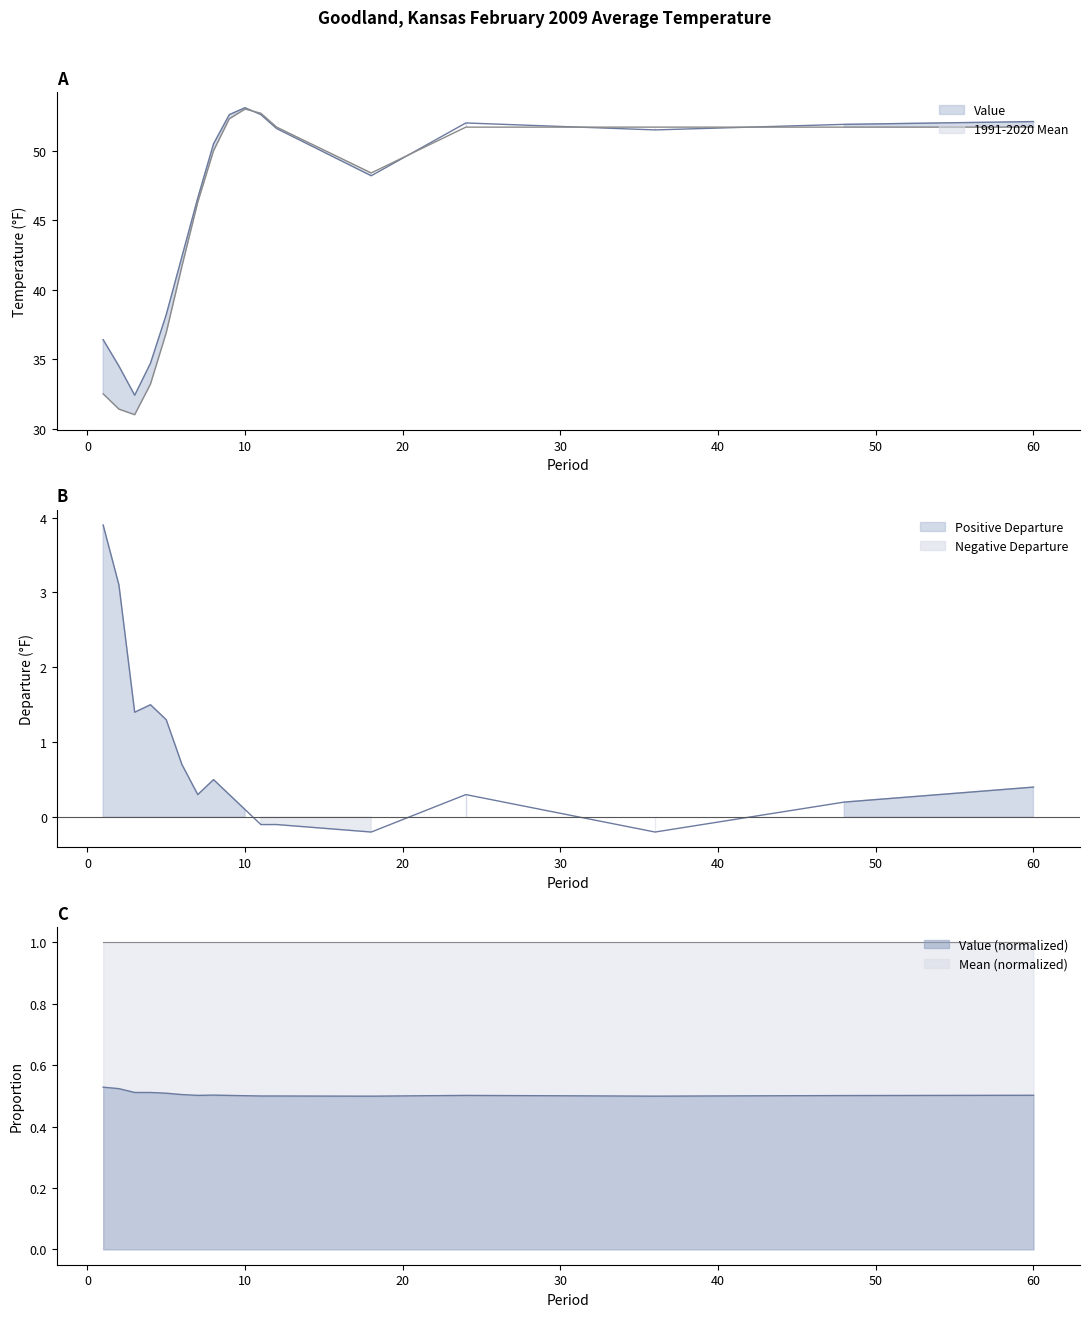

What is the total value across all series at 48?

103.8